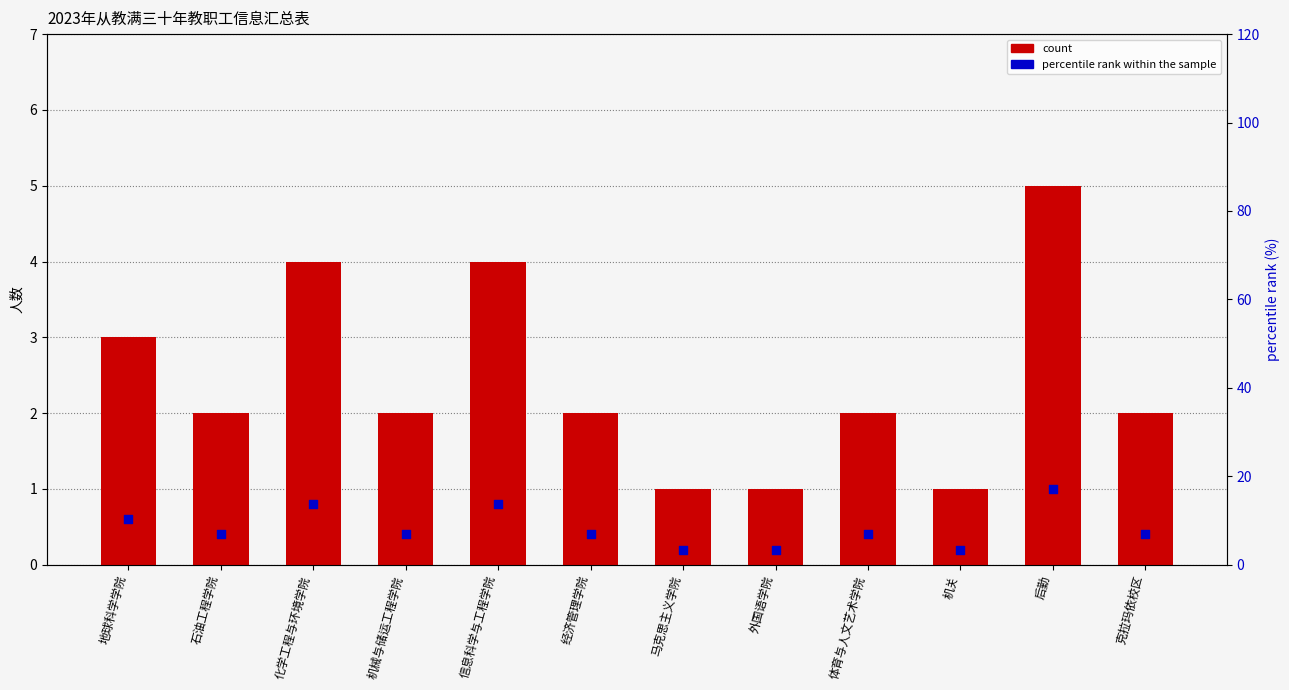

What are all the series names shown in the legend?

count, percentile rank within the sample